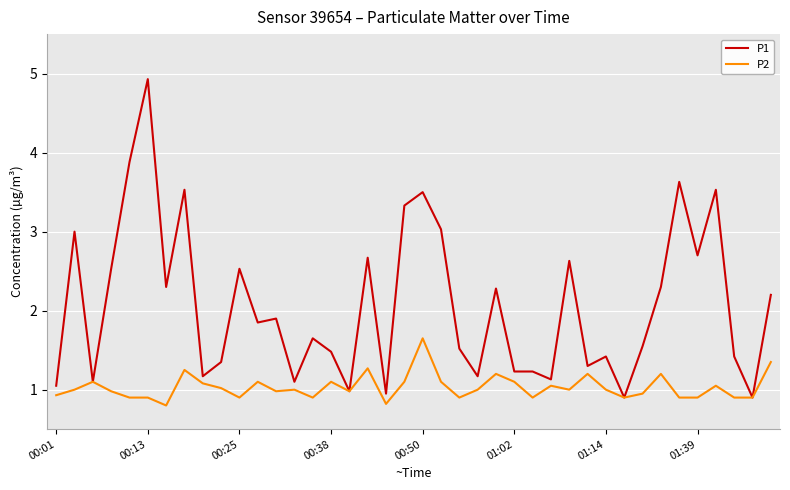

What are all the series names shown in the legend?

P1, P2